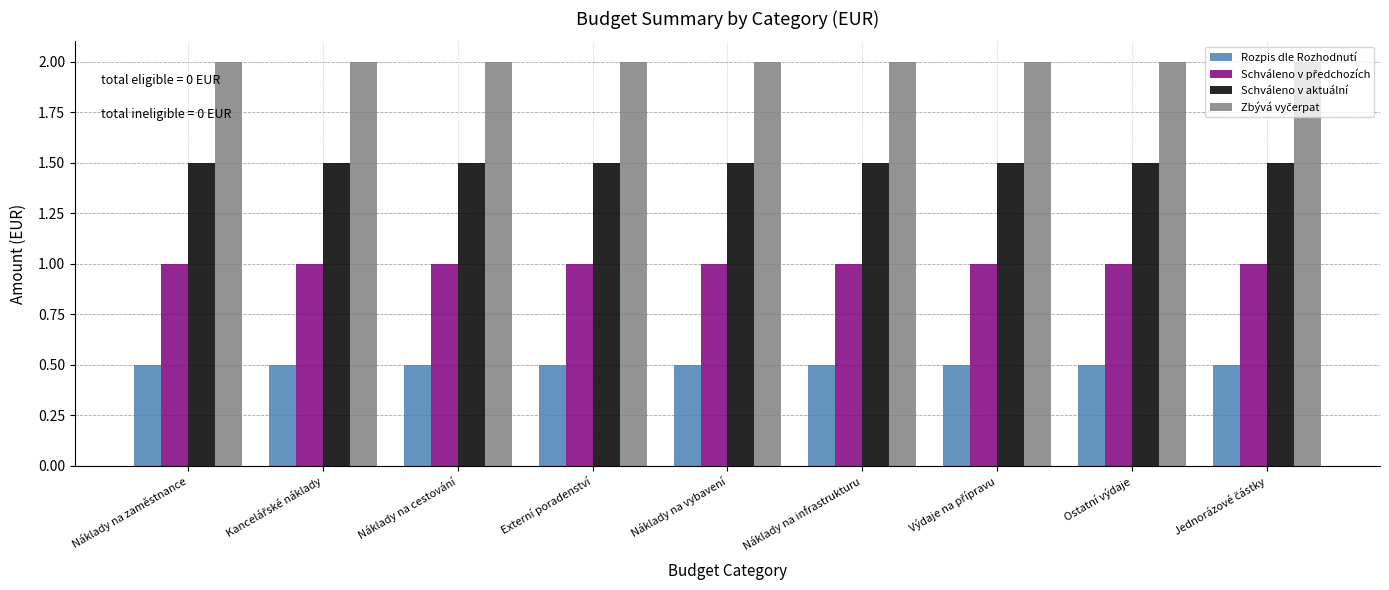

What is the spread (max minus min) of values at Náklady na infrastrukturu?

1.5